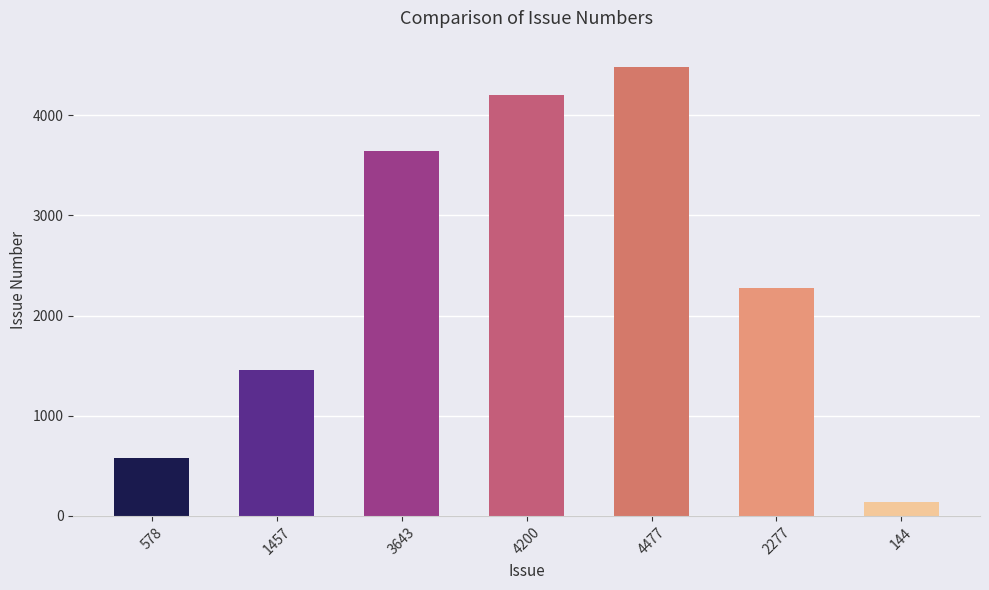

Read the value at 4477, to the nearest 50.

4500